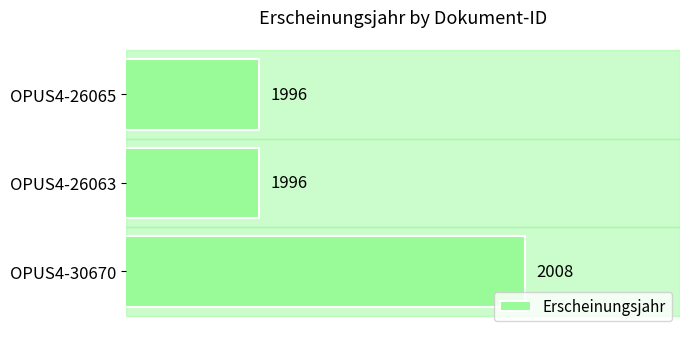

At which category does the chart reach its peak across all series?

OPUS4-30670